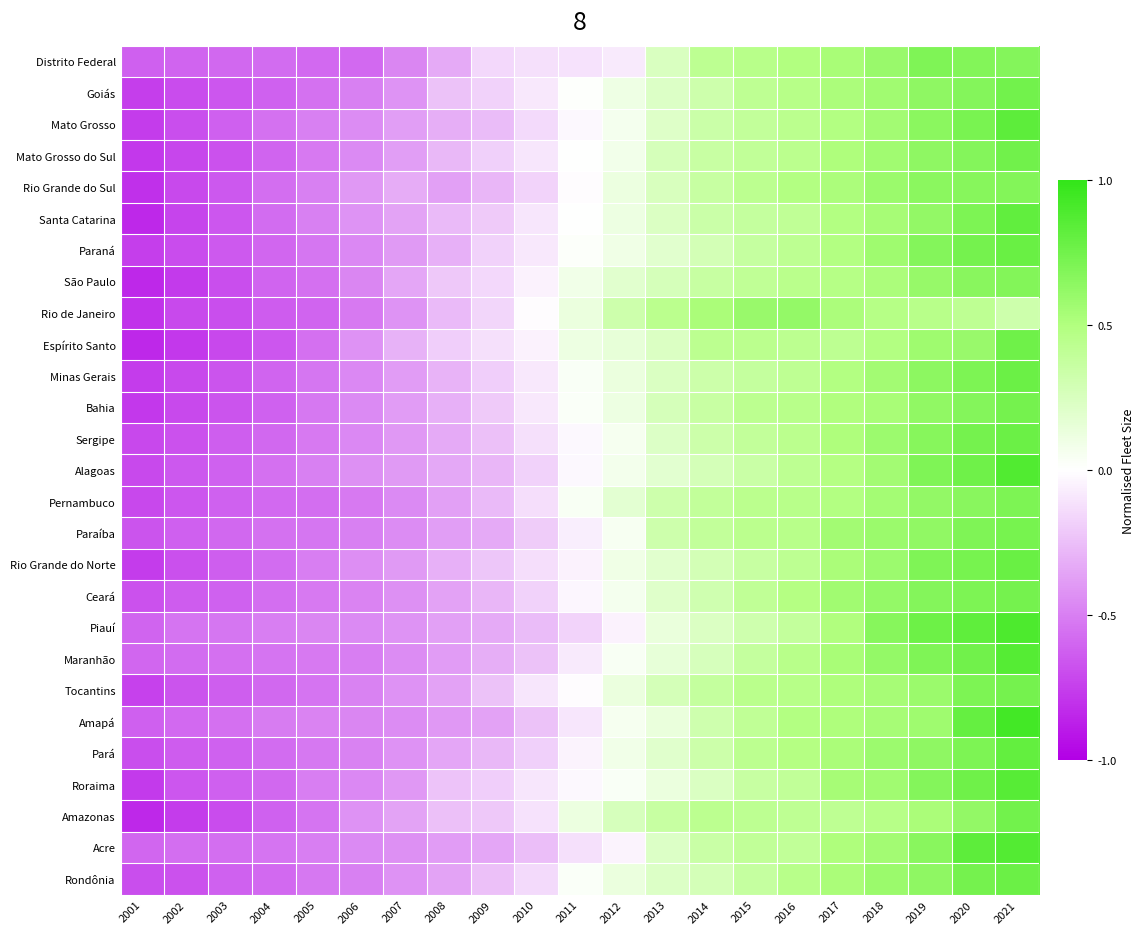

Reading left to right, list all the values displayed in this chart.

Rondônia: 2001=-0.7	2002=-0.7	2003=-0.6	2004=-0.6	2005=-0.5	2006=-0.5	2007=-0.4	2008=-0.4	2009=-0.2	2010=-0.1	2011=0.0	2012=0.1	2013=0.2	2014=0.3	2015=0.4	2016=0.5	2017=0.5	2018=0.6	2019=0.6	2020=0.7	2021=0.8
Acre: 2001=-0.6	2002=-0.6	2003=-0.6	2004=-0.5	2005=-0.5	2006=-0.5	2007=-0.4	2008=-0.4	2009=-0.3	2010=-0.3	2011=-0.1	2012=-0.0	2013=0.2	2014=0.4	2015=0.4	2016=0.4	2017=0.5	2018=0.6	2019=0.7	2020=0.8	2021=0.9
Amazonas: 2001=-0.8	2002=-0.8	2003=-0.7	2004=-0.6	2005=-0.5	2006=-0.4	2007=-0.4	2008=-0.2	2009=-0.2	2010=-0.1	2011=0.1	2012=0.3	2013=0.4	2014=0.4	2015=0.4	2016=0.4	2017=0.4	2018=0.5	2019=0.5	2020=0.6	2021=0.7
Roraima: 2001=-0.8	2002=-0.7	2003=-0.6	2004=-0.6	2005=-0.5	2006=-0.5	2007=-0.4	2008=-0.2	2009=-0.2	2010=-0.1	2011=-0.0	2012=0.0	2013=0.1	2014=0.2	2015=0.4	2016=0.4	2017=0.5	2018=0.6	2019=0.7	2020=0.8	2021=0.9
Pará: 2001=-0.7	2002=-0.6	2003=-0.6	2004=-0.6	2005=-0.5	2006=-0.5	2007=-0.4	2008=-0.3	2009=-0.3	2010=-0.2	2011=-0.0	2012=0.1	2013=0.2	2014=0.3	2015=0.4	2016=0.5	2017=0.5	2018=0.6	2019=0.6	2020=0.7	2021=0.8
Amapá: 2001=-0.6	2002=-0.6	2003=-0.6	2004=-0.5	2005=-0.5	2006=-0.5	2007=-0.4	2008=-0.4	2009=-0.4	2010=-0.2	2011=-0.1	2012=0.1	2013=0.1	2014=0.3	2015=0.4	2016=0.5	2017=0.5	2018=0.5	2019=0.6	2020=0.8	2021=0.9
Tocantins: 2001=-0.7	2002=-0.7	2003=-0.6	2004=-0.6	2005=-0.5	2006=-0.5	2007=-0.4	2008=-0.4	2009=-0.2	2010=-0.1	2011=-0.0	2012=0.1	2013=0.3	2014=0.4	2015=0.4	2016=0.5	2017=0.5	2018=0.5	2019=0.6	2020=0.7	2021=0.7
Maranhão: 2001=-0.6	2002=-0.6	2003=-0.6	2004=-0.5	2005=-0.5	2006=-0.5	2007=-0.4	2008=-0.4	2009=-0.3	2010=-0.2	2011=-0.1	2012=0.0	2013=0.2	2014=0.3	2015=0.4	2016=0.5	2017=0.5	2018=0.6	2019=0.7	2020=0.8	2021=0.9
Piauí: 2001=-0.6	2002=-0.5	2003=-0.5	2004=-0.5	2005=-0.5	2006=-0.5	2007=-0.4	2008=-0.4	2009=-0.3	2010=-0.3	2011=-0.2	2012=-0.1	2013=0.1	2014=0.2	2015=0.3	2016=0.4	2017=0.5	2018=0.7	2019=0.8	2020=0.8	2021=0.9
Ceará: 2001=-0.7	2002=-0.6	2003=-0.6	2004=-0.6	2005=-0.5	2006=-0.5	2007=-0.4	2008=-0.4	2009=-0.3	2010=-0.2	2011=-0.0	2012=0.1	2013=0.2	2014=0.3	2015=0.4	2016=0.5	2017=0.6	2018=0.6	2019=0.7	2020=0.7	2021=0.7
Rio Grande do Norte: 2001=-0.8	2002=-0.7	2003=-0.6	2004=-0.6	2005=-0.5	2006=-0.4	2007=-0.4	2008=-0.3	2009=-0.2	2010=-0.1	2011=-0.0	2012=0.1	2013=0.2	2014=0.3	2015=0.4	2016=0.4	2017=0.5	2018=0.6	2019=0.7	2020=0.7	2021=0.8
Paraíba: 2001=-0.7	2002=-0.6	2003=-0.6	2004=-0.6	2005=-0.5	2006=-0.5	2007=-0.4	2008=-0.4	2009=-0.3	2010=-0.2	2011=-0.1	2012=0.0	2013=0.3	2014=0.4	2015=0.4	2016=0.5	2017=0.6	2018=0.6	2019=0.6	2020=0.7	2021=0.7
Pernambuco: 2001=-0.7	2002=-0.7	2003=-0.6	2004=-0.6	2005=-0.6	2006=-0.5	2007=-0.5	2008=-0.4	2009=-0.3	2010=-0.1	2011=0.0	2012=0.2	2013=0.3	2014=0.4	2015=0.4	2016=0.5	2017=0.5	2018=0.6	2019=0.6	2020=0.7	2021=0.7
Alagoas: 2001=-0.7	2002=-0.7	2003=-0.6	2004=-0.6	2005=-0.5	2006=-0.4	2007=-0.4	2008=-0.3	2009=-0.3	2010=-0.2	2011=-0.0	2012=0.1	2013=0.2	2014=0.3	2015=0.3	2016=0.4	2017=0.5	2018=0.6	2019=0.7	2020=0.8	2021=0.9
Sergipe: 2001=-0.7	2002=-0.7	2003=-0.6	2004=-0.6	2005=-0.5	2006=-0.5	2007=-0.4	2008=-0.3	2009=-0.2	2010=-0.1	2011=-0.0	2012=0.1	2013=0.2	2014=0.3	2015=0.4	2016=0.4	2017=0.5	2018=0.6	2019=0.7	2020=0.7	2021=0.8
Bahia: 2001=-0.8	2002=-0.7	2003=-0.7	2004=-0.6	2005=-0.5	2006=-0.5	2007=-0.4	2008=-0.3	2009=-0.2	2010=-0.1	2011=0.0	2012=0.1	2013=0.3	2014=0.4	2015=0.4	2016=0.5	2017=0.5	2018=0.5	2019=0.6	2020=0.7	2021=0.7
Minas Gerais: 2001=-0.8	2002=-0.7	2003=-0.7	2004=-0.6	2005=-0.5	2006=-0.5	2007=-0.4	2008=-0.3	2009=-0.2	2010=-0.1	2011=0.0	2012=0.1	2013=0.2	2014=0.3	2015=0.4	2016=0.4	2017=0.5	2018=0.6	2019=0.6	2020=0.7	2021=0.8
Espírito Santo: 2001=-0.8	2002=-0.8	2003=-0.7	2004=-0.7	2005=-0.6	2006=-0.4	2007=-0.3	2008=-0.2	2009=-0.1	2010=-0.0	2011=0.1	2012=0.1	2013=0.2	2014=0.4	2015=0.4	2016=0.4	2017=0.4	2018=0.5	2019=0.6	2020=0.6	2021=0.8
Rio de Janeiro: 2001=-0.8	2002=-0.7	2003=-0.7	2004=-0.6	2005=-0.6	2006=-0.5	2007=-0.4	2008=-0.3	2009=-0.2	2010=-0.0	2011=0.1	2012=0.3	2013=0.4	2014=0.5	2015=0.6	2016=0.6	2017=0.5	2018=0.5	2019=0.5	2020=0.4	2021=0.3
São Paulo: 2001=-0.8	2002=-0.8	2003=-0.7	2004=-0.6	2005=-0.6	2006=-0.5	2007=-0.3	2008=-0.2	2009=-0.2	2010=-0.0	2011=0.1	2012=0.2	2013=0.3	2014=0.4	2015=0.4	2016=0.4	2017=0.5	2018=0.5	2019=0.6	2020=0.7	2021=0.7
Paraná: 2001=-0.8	2002=-0.7	2003=-0.6	2004=-0.6	2005=-0.5	2006=-0.5	2007=-0.4	2008=-0.3	2009=-0.2	2010=-0.1	2011=0.0	2012=0.1	2013=0.2	2014=0.3	2015=0.4	2016=0.4	2017=0.5	2018=0.6	2019=0.7	2020=0.7	2021=0.8
Santa Catarina: 2001=-0.8	2002=-0.7	2003=-0.7	2004=-0.6	2005=-0.5	2006=-0.4	2007=-0.4	2008=-0.3	2009=-0.2	2010=-0.1	2011=0.0	2012=0.1	2013=0.2	2014=0.3	2015=0.4	2016=0.4	2017=0.5	2018=0.5	2019=0.6	2020=0.7	2021=0.8
Rio Grande do Sul: 2001=-0.8	2002=-0.7	2003=-0.7	2004=-0.6	2005=-0.5	2006=-0.4	2007=-0.3	2008=-0.4	2009=-0.3	2010=-0.2	2011=-0.0	2012=0.1	2013=0.3	2014=0.4	2015=0.4	2016=0.5	2017=0.5	2018=0.6	2019=0.7	2020=0.7	2021=0.7
Mato Grosso do Sul: 2001=-0.8	2002=-0.7	2003=-0.7	2004=-0.6	2005=-0.5	2006=-0.5	2007=-0.4	2008=-0.3	2009=-0.2	2010=-0.1	2011=0.0	2012=0.1	2013=0.3	2014=0.4	2015=0.4	2016=0.4	2017=0.5	2018=0.6	2019=0.6	2020=0.7	2021=0.8
Mato Grosso: 2001=-0.8	2002=-0.7	2003=-0.6	2004=-0.6	2005=-0.5	2006=-0.5	2007=-0.4	2008=-0.3	2009=-0.3	2010=-0.1	2011=-0.0	2012=0.1	2013=0.2	2014=0.3	2015=0.4	2016=0.4	2017=0.5	2018=0.6	2019=0.7	2020=0.7	2021=0.8
Goiás: 2001=-0.8	2002=-0.7	2003=-0.7	2004=-0.6	2005=-0.6	2006=-0.5	2007=-0.4	2008=-0.2	2009=-0.2	2010=-0.1	2011=0.0	2012=0.1	2013=0.2	2014=0.3	2015=0.4	2016=0.5	2017=0.5	2018=0.6	2019=0.6	2020=0.7	2021=0.7
Distrito Federal: 2001=-0.6	2002=-0.6	2003=-0.6	2004=-0.6	2005=-0.6	2006=-0.6	2007=-0.5	2008=-0.3	2009=-0.2	2010=-0.1	2011=-0.1	2012=-0.1	2013=0.2	2014=0.4	2015=0.5	2016=0.5	2017=0.5	2018=0.6	2019=0.7	2020=0.7	2021=0.7